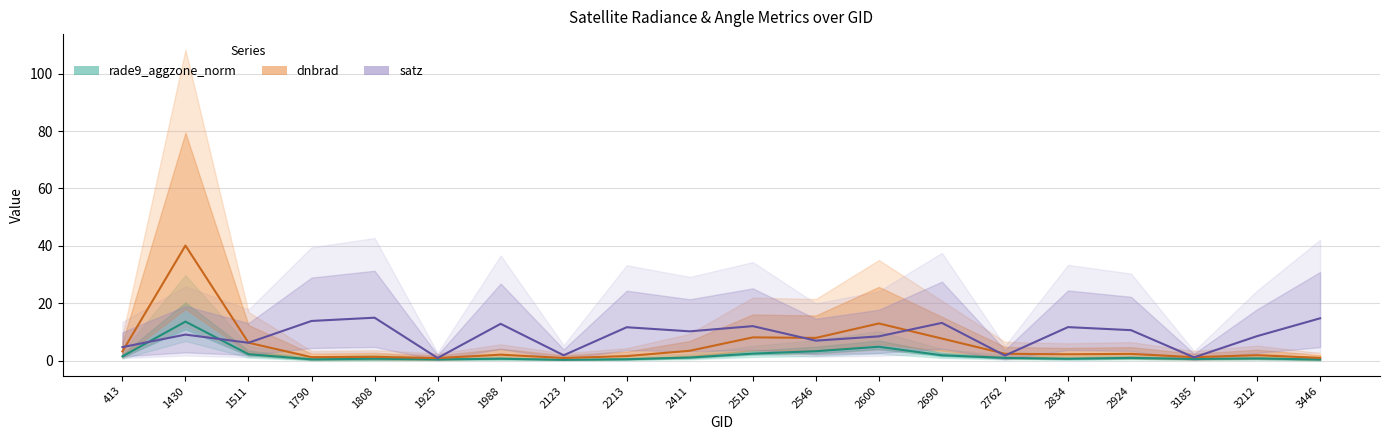

How many categories are shown in the chart?

20